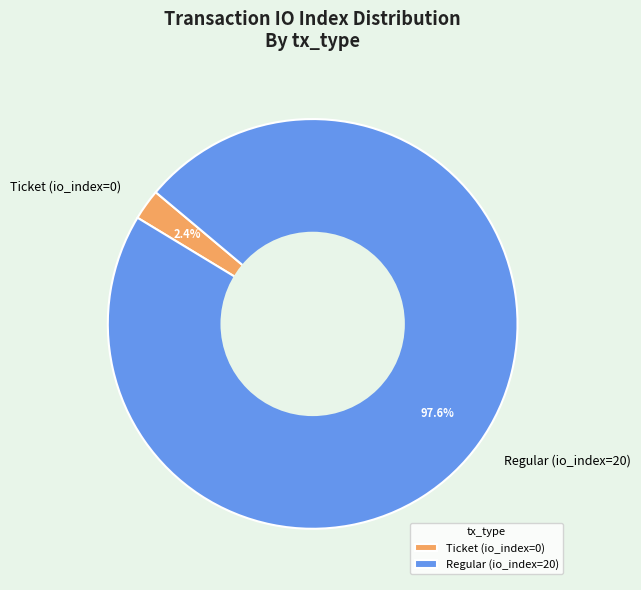

Is there any slice that represents more than half of the pie?

Yes